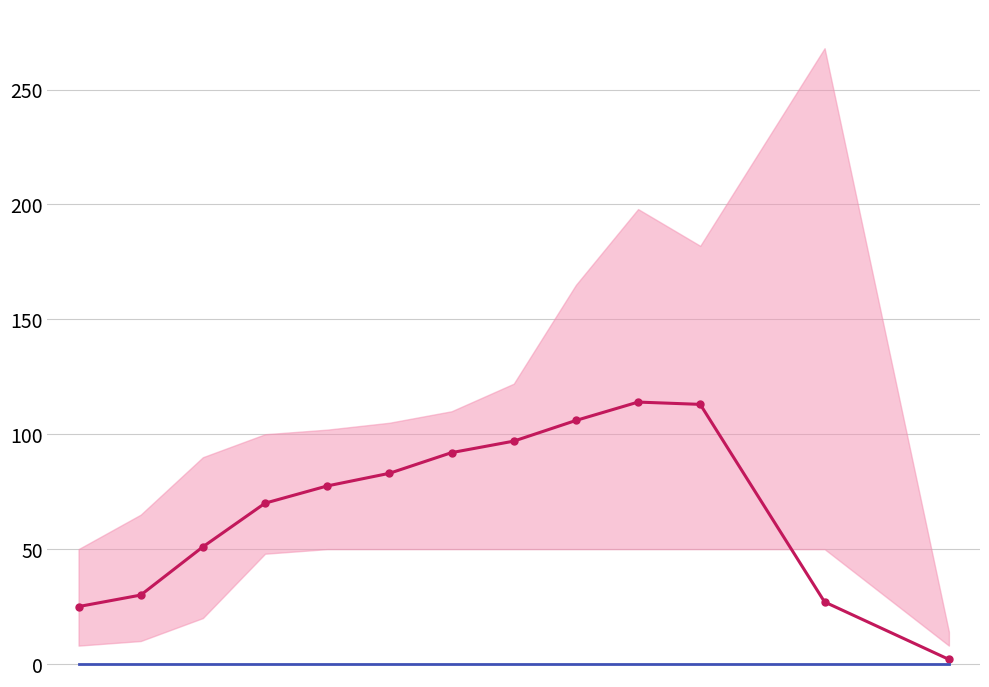

The value of RPR mean at 7 is 146.7. True or false?

False